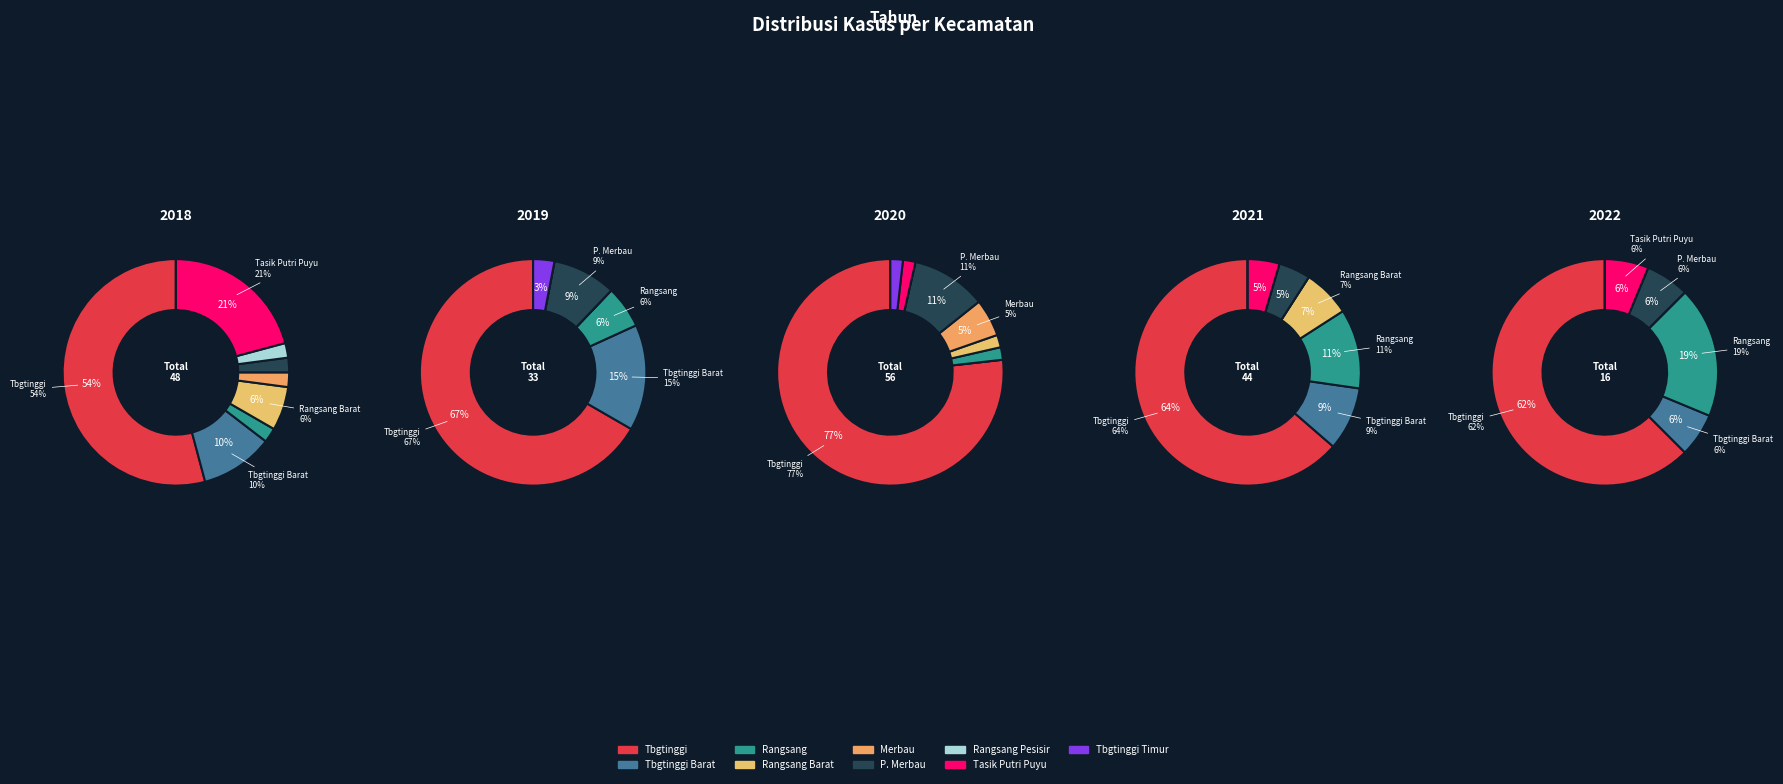

Is the sum of Kecamatan Tebingtinggi Timur and Kecamatan Tasik Putri Puyu greater than half?

No